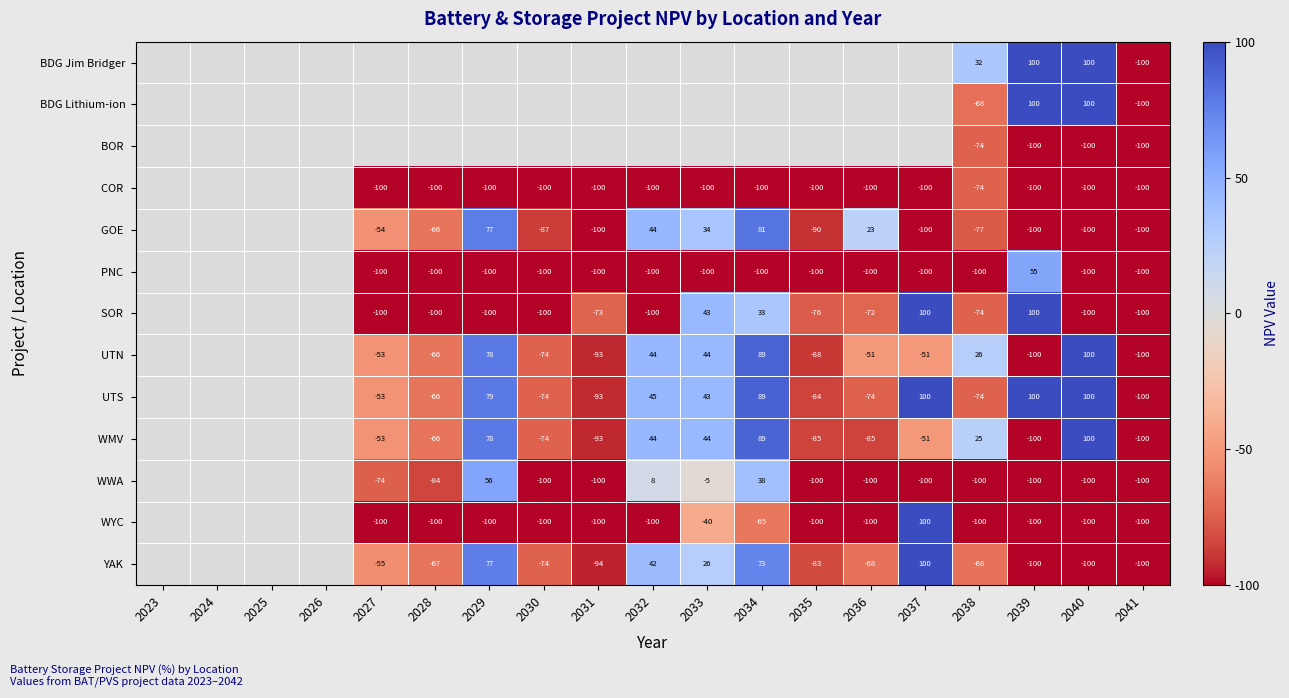

What is the highest value of the UTS series?

100.0